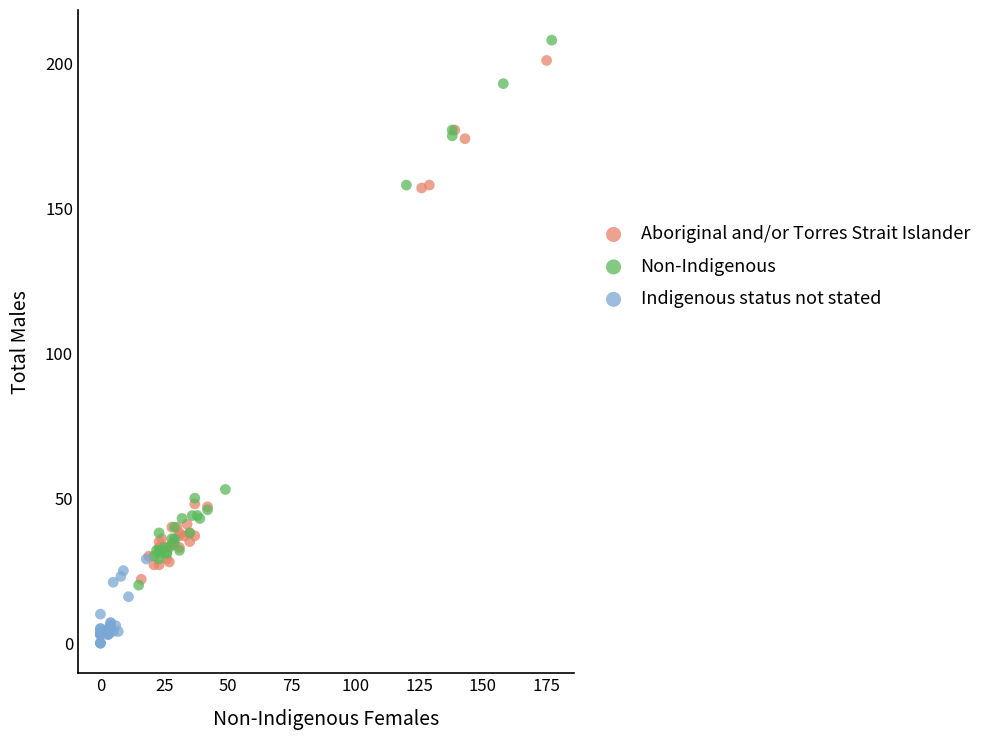

Which series reaches the minimum Y coordinate?

Indigenous status not stated